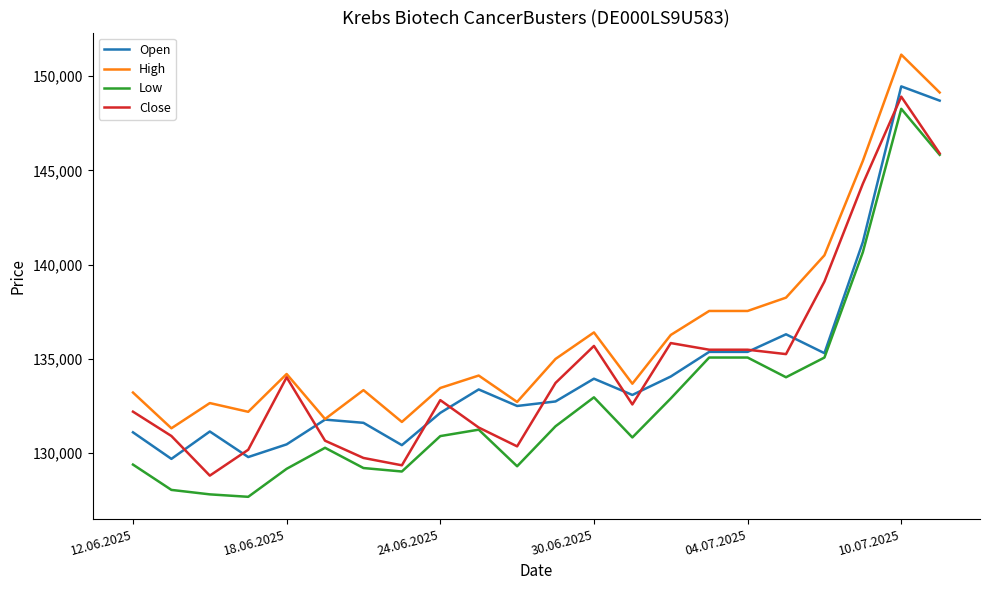

What is the minimum value for High?

131319